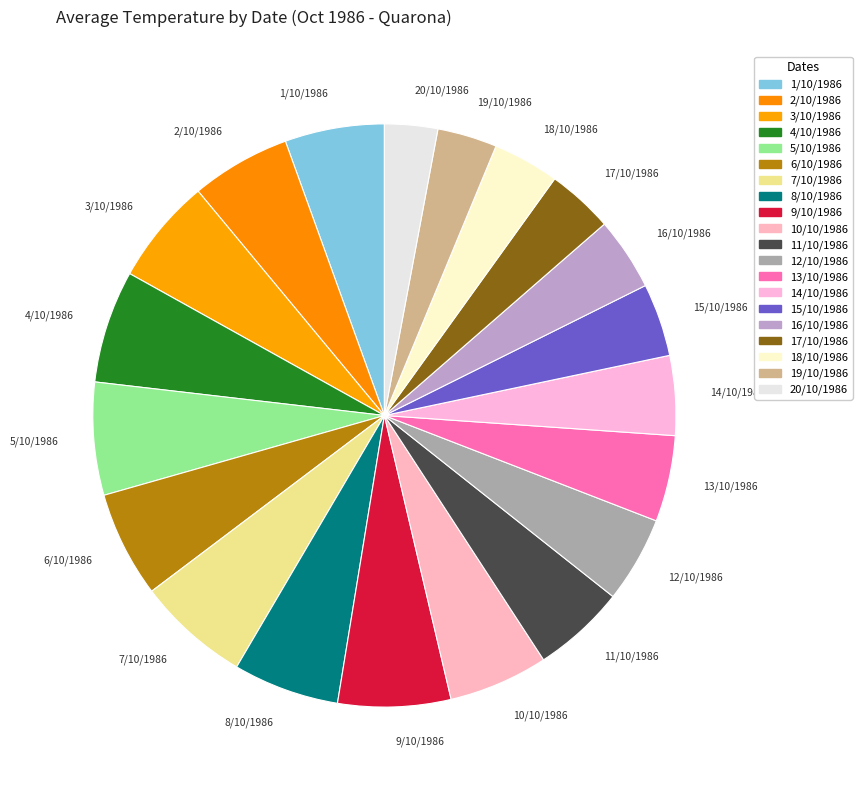

Do 6/10/1986 and 5/10/1986 together represent more than half of the pie?

No